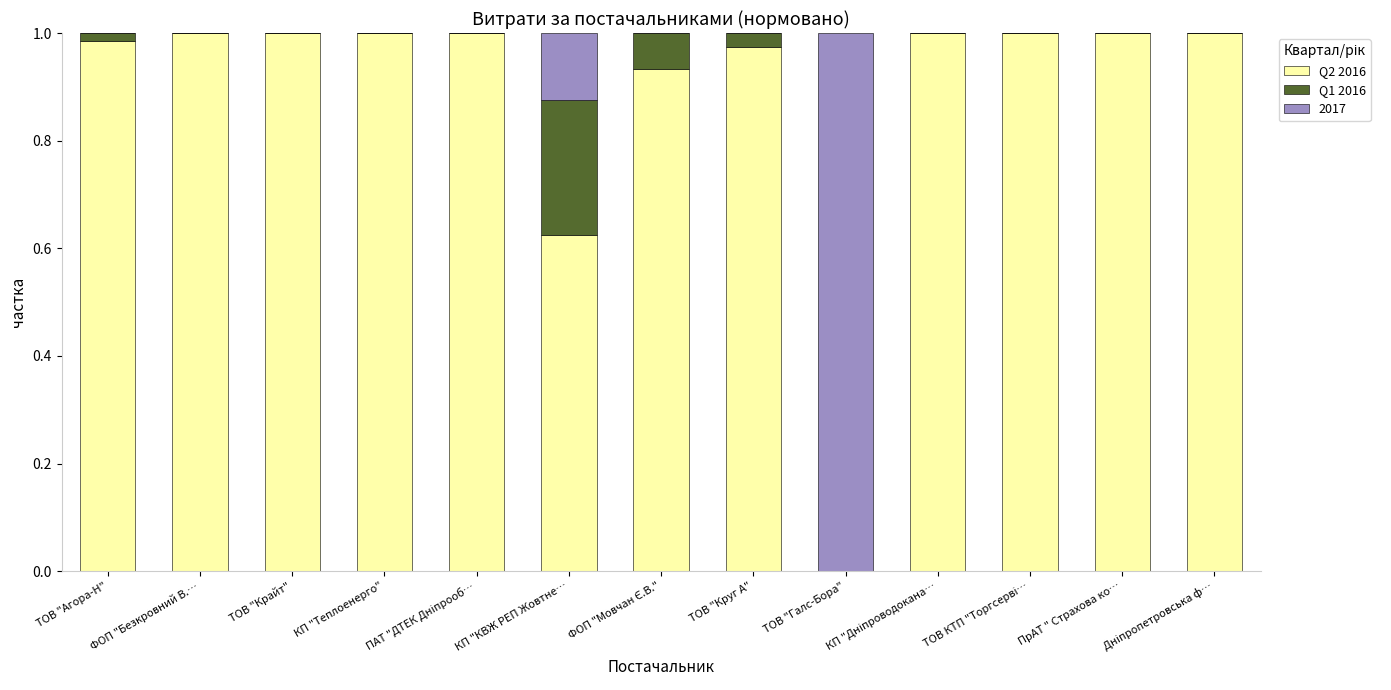

Is it true that Q2 2016 equals 0.6 at КП "Теплоенерго"?

False